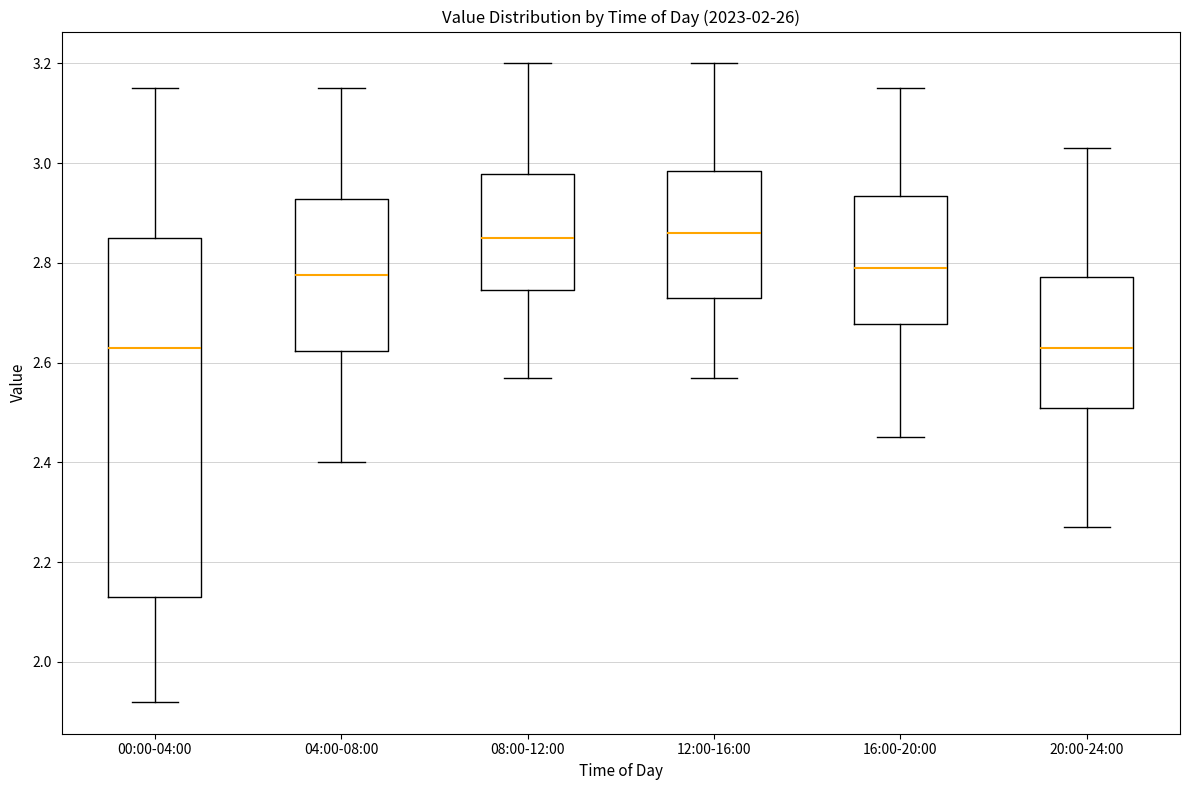

Reading left to right, transcribe this box plot: for each box, give where its median line is, the range the box spans, and where its two whiskers end, as read against the y-axis. The values are not printed on the chart, so give them approximately, as read against the axis.

00:00-04:00: median 2.64, box 2.14 to 2.86, whiskers 1.92 to 3.16
04:00-08:00: median 2.78, box 2.62 to 2.92, whiskers 2.40 to 3.16
08:00-12:00: median 2.86, box 2.74 to 2.98, whiskers 2.58 to 3.20
12:00-16:00: median 2.86, box 2.74 to 2.98, whiskers 2.58 to 3.20
16:00-20:00: median 2.80, box 2.68 to 2.94, whiskers 2.46 to 3.16
20:00-24:00: median 2.64, box 2.52 to 2.78, whiskers 2.28 to 3.04